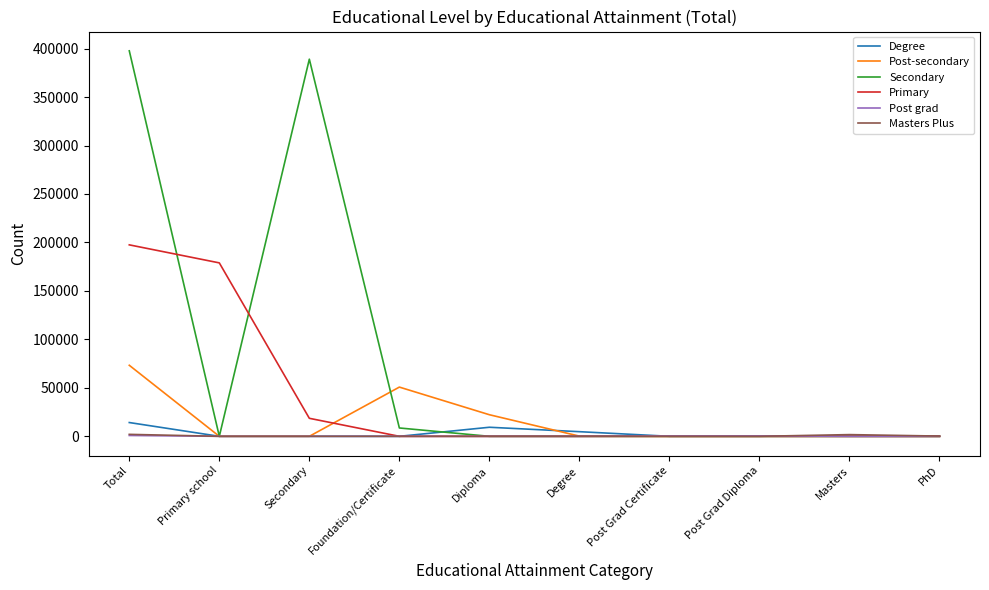

At which label is Post-secondary closest to 36641?

Foundation/Certificate